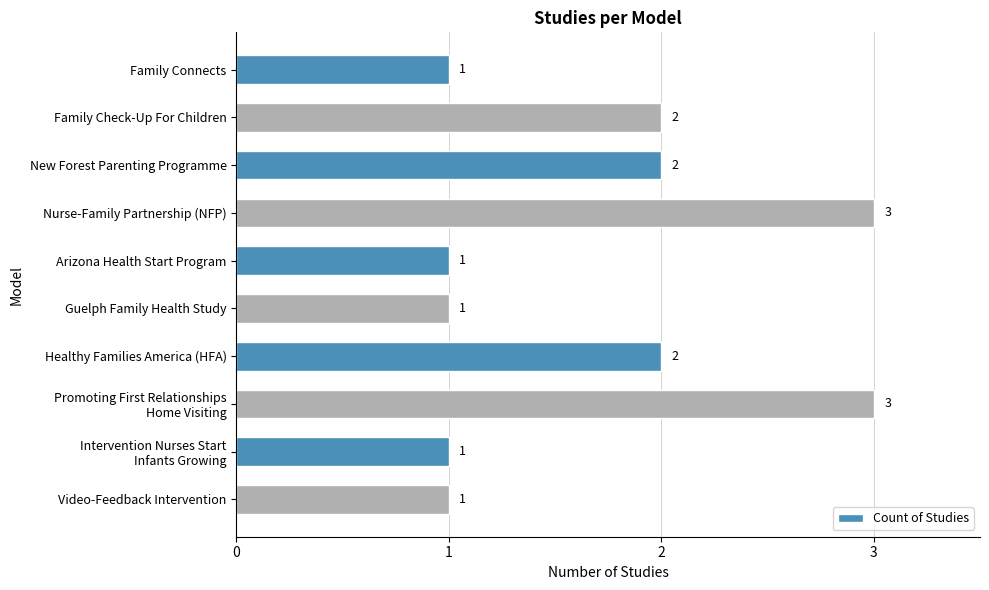

Approximately how many times larger is the value at Nurse-Family Partnership (NFP) compared to Guelph Family Health Study?

3.0